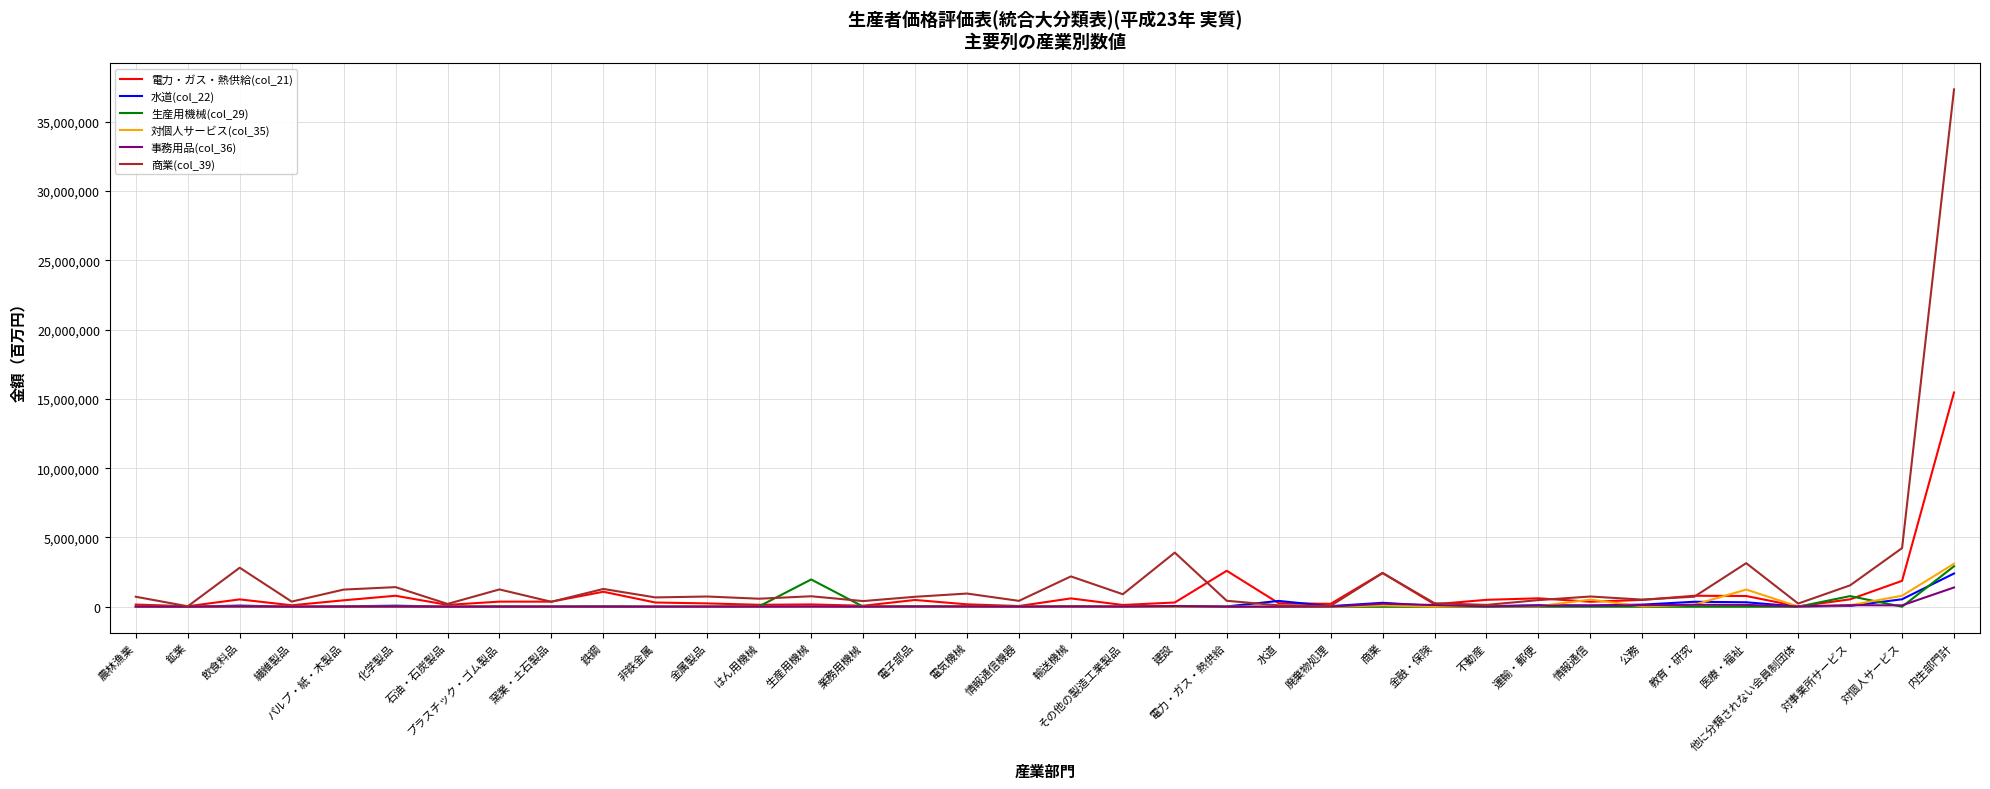

What is the difference between the maximum and minimum values in the 商業(col_39) series?

37312787